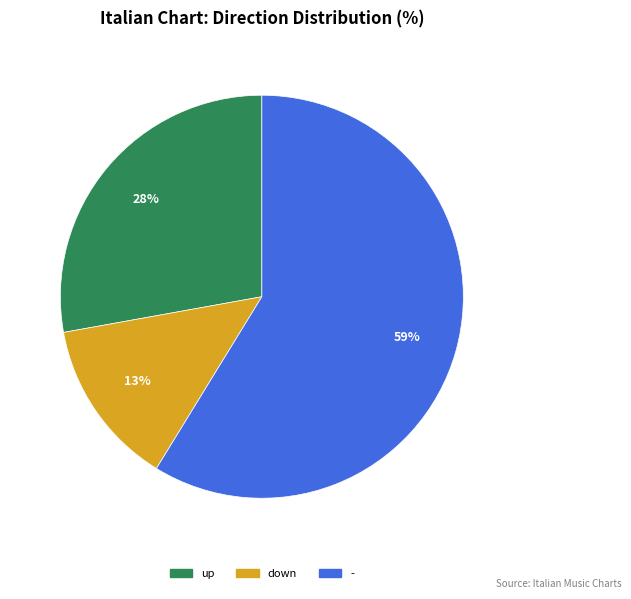

To the nearest percent, what percentage of the pie is up?

28%